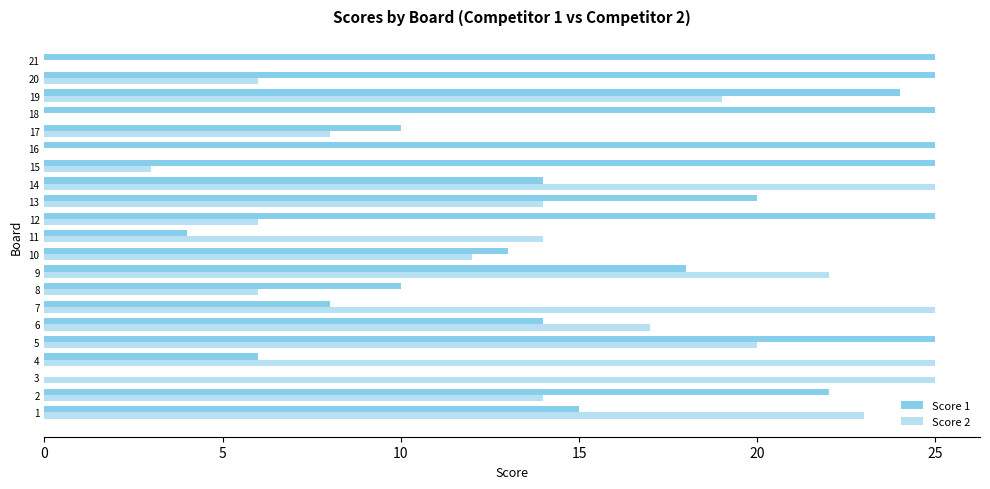

How many series are shown in this chart?

2